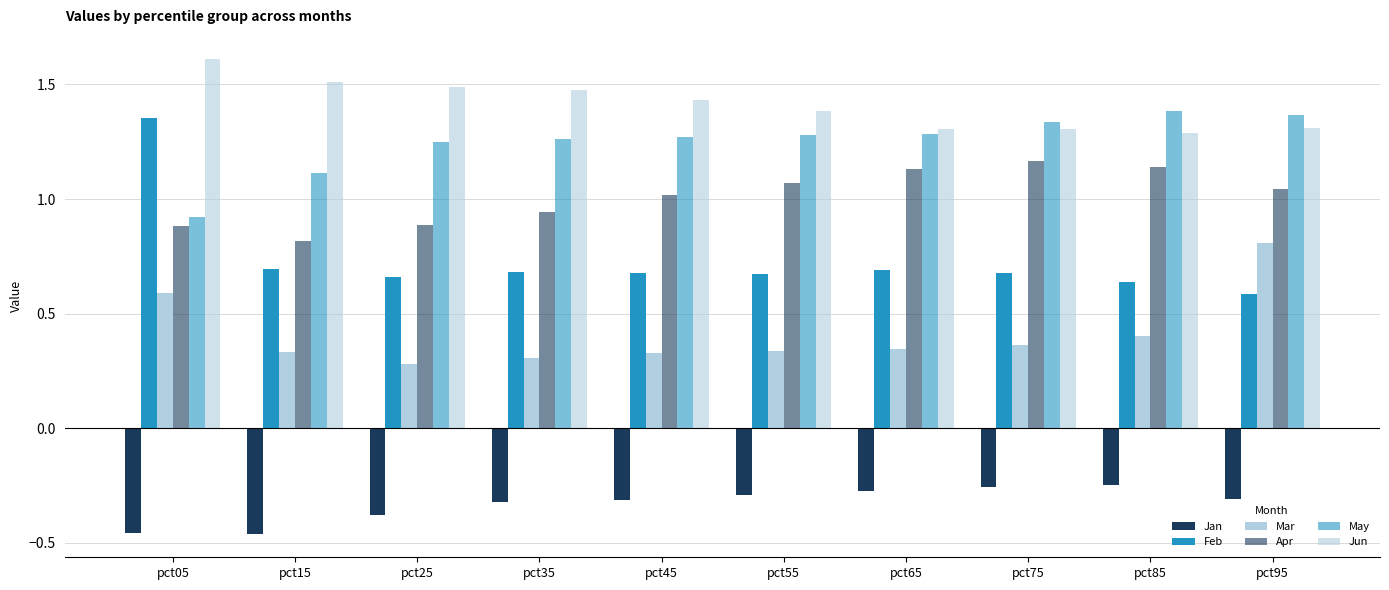

Count the number of data series in this chart.

6